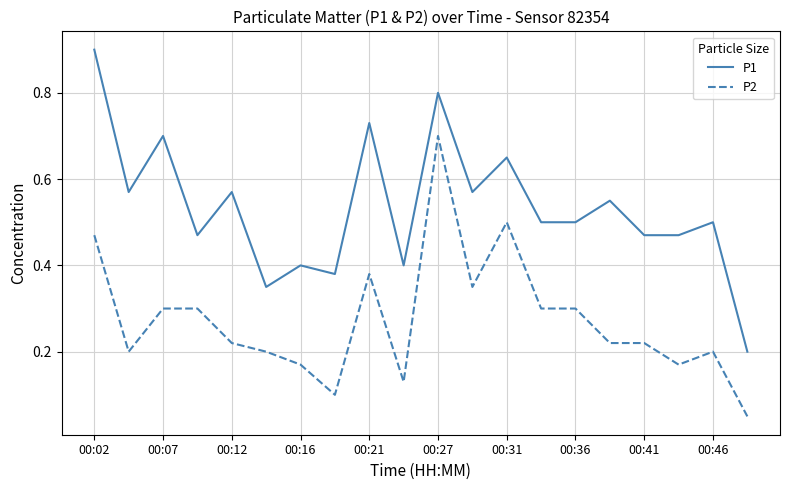

What is the maximum value shown in the chart?

0.9